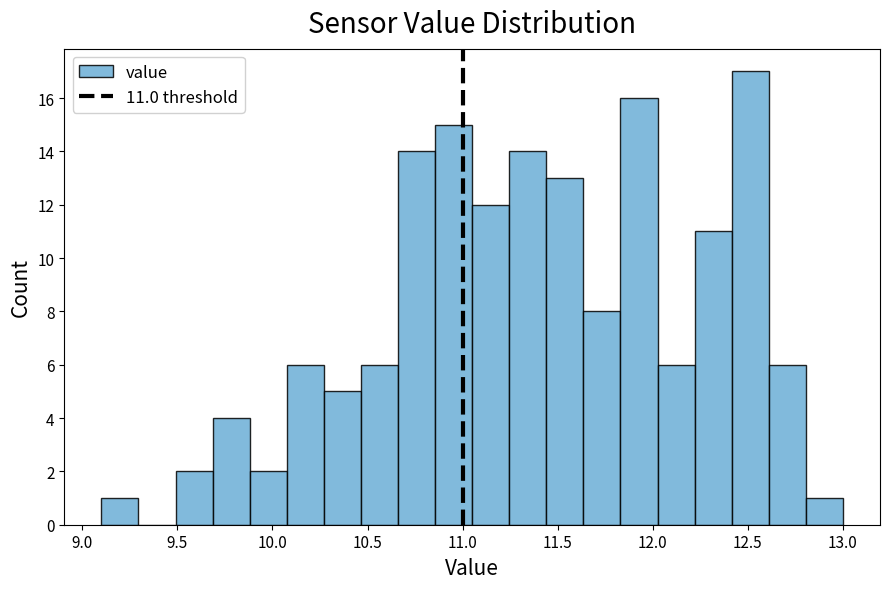

Read against the x-axis, roughly where is the centre of the tallest bar?

12.50